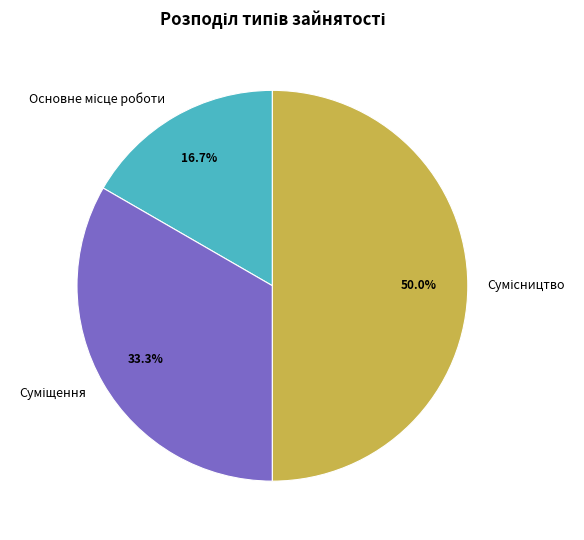

How many slices are in this pie chart?

3